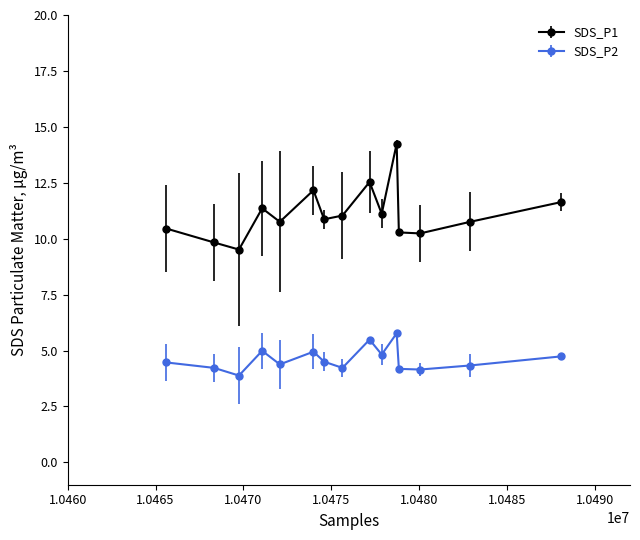

What are all the series names shown in the legend?

SDS_P1, SDS_P2